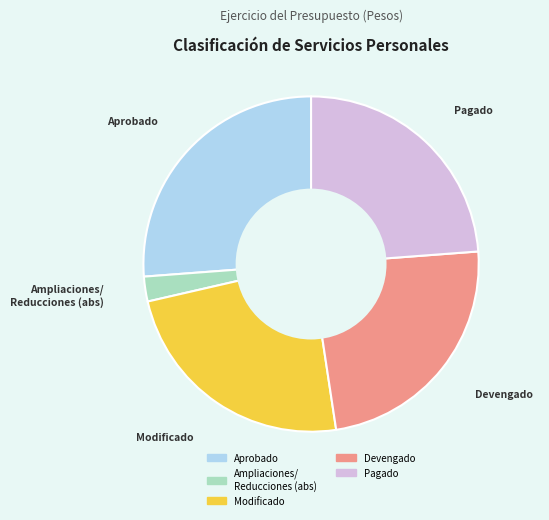

Is there any slice that represents more than half of the pie?

No